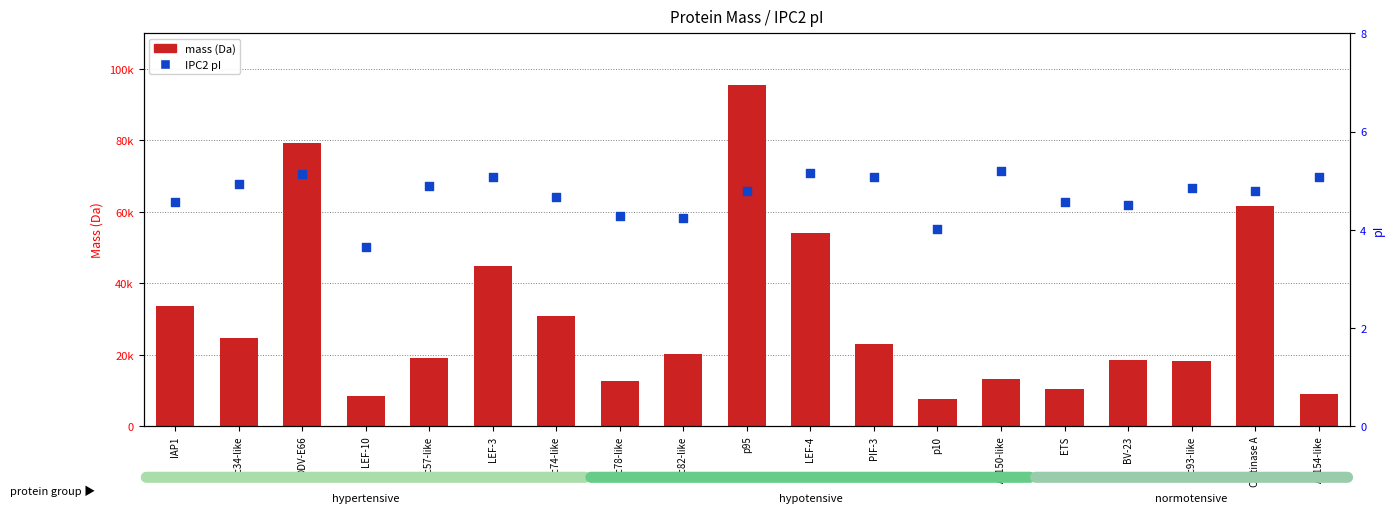

What are all the series names shown in the legend?

mass (Da), IPC2 pI